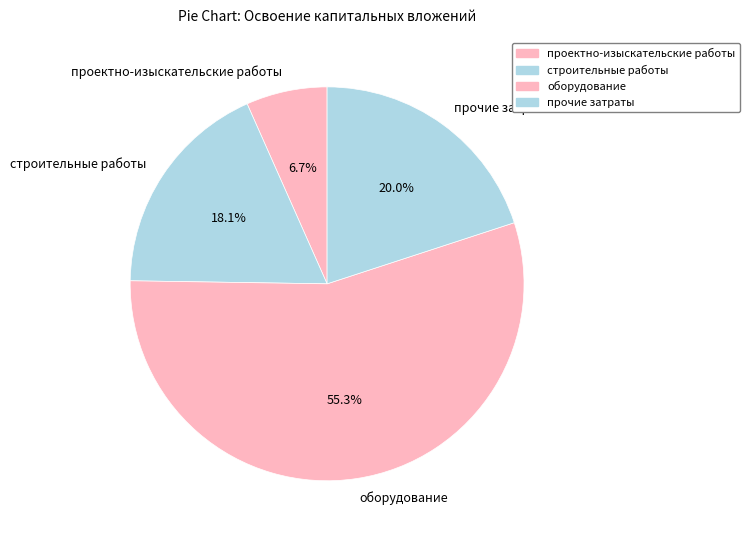

To the nearest percent, what portion does оборудование represent?

55%